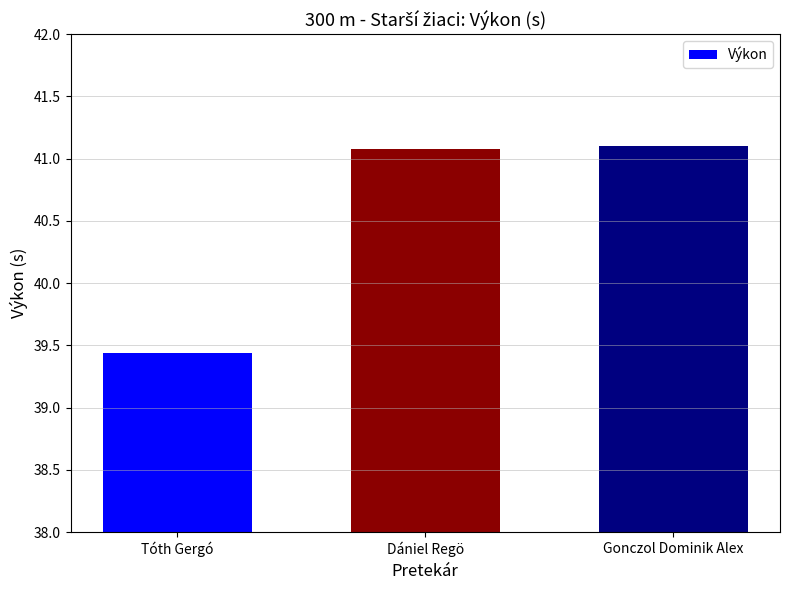

What is the change in value from Tóth Gergó to Gonczol Dominik Alex?

+1.7